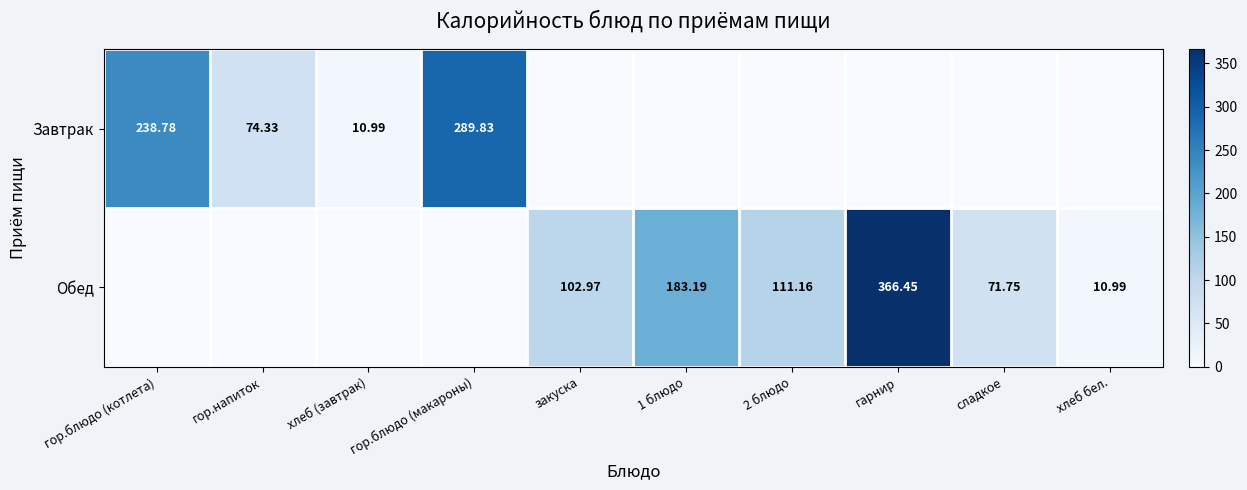

What is the approximate value of Завтрак at гор.блюдо (макароны)?

289.8